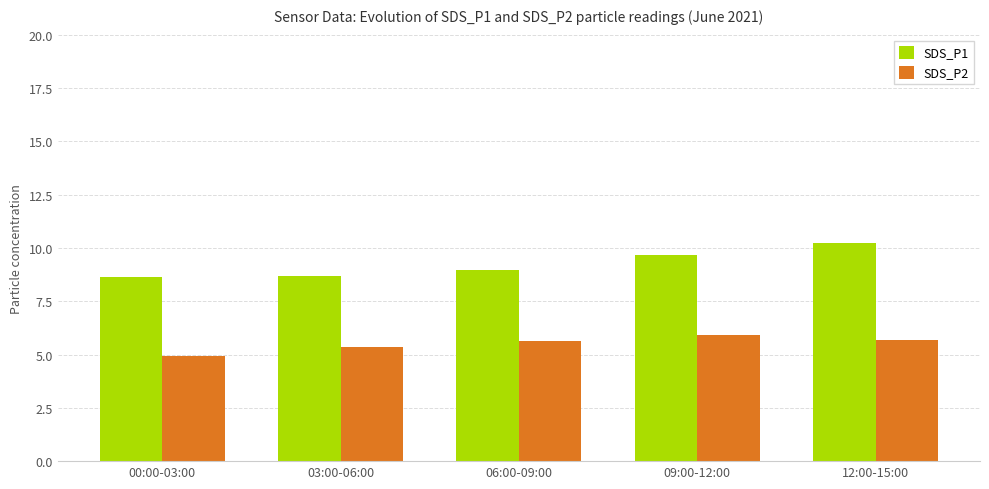

What is the value of the SDS_P2 bar at the 1st from the left?

4.9